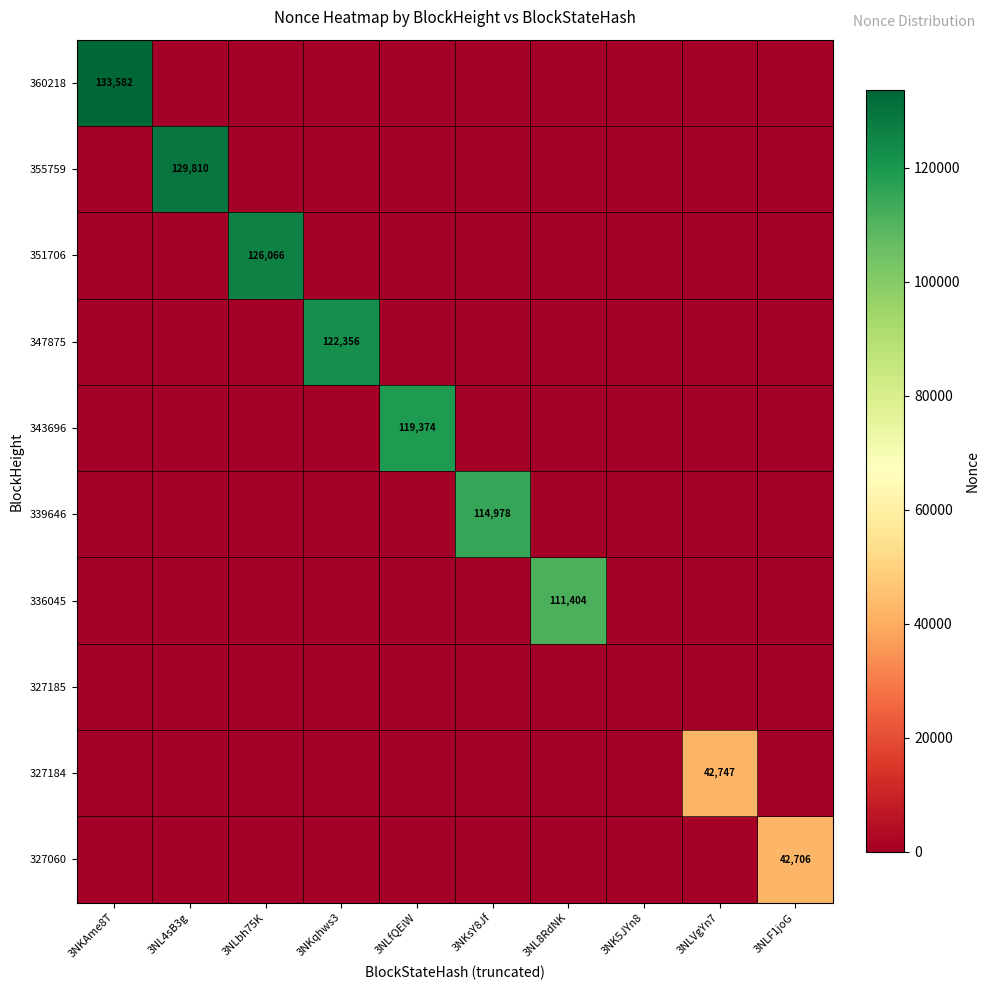

What is the maximum value for 355759?

129810